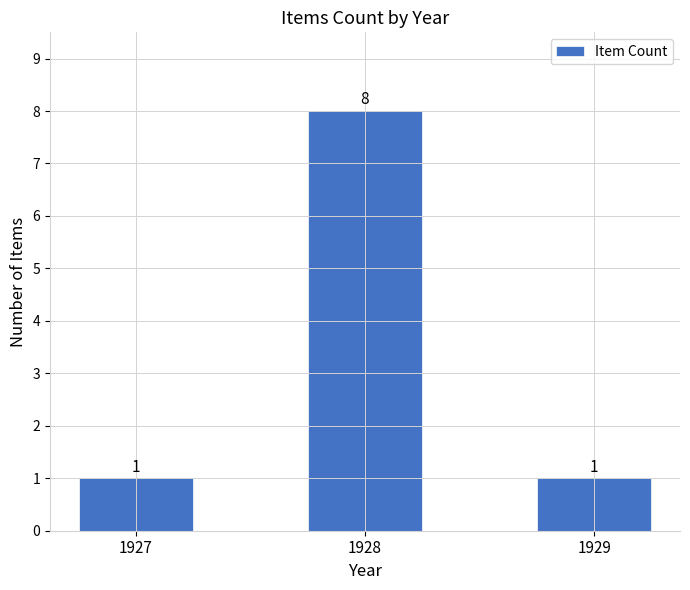

What is the average value?

3